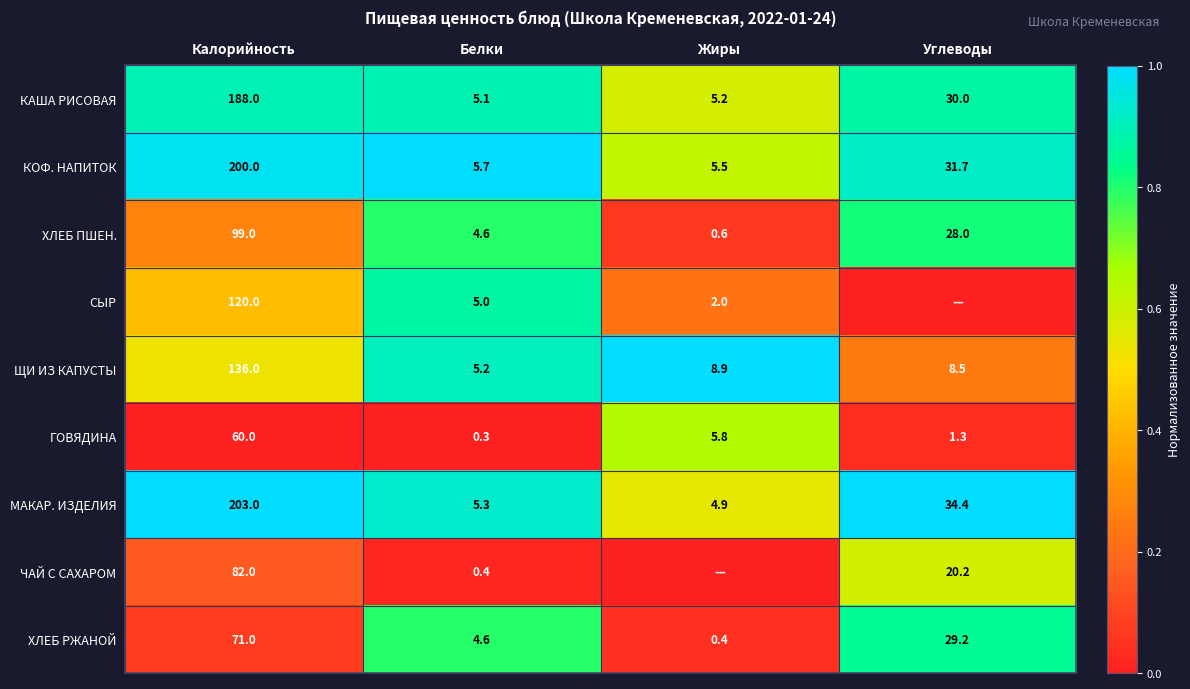

What is the sum of the ЩИ ИЗ КАПУСТЫ values at Углеводы and Белки?

13.7